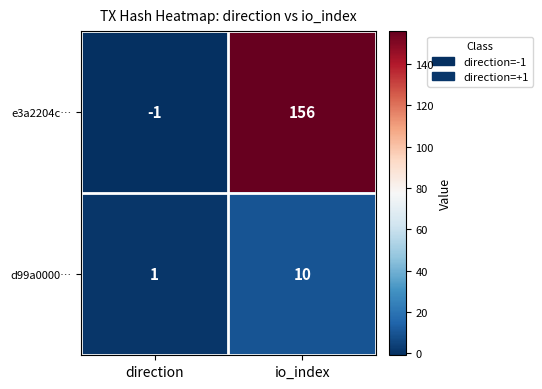

At how many categories does at least one series exceed 111?

1